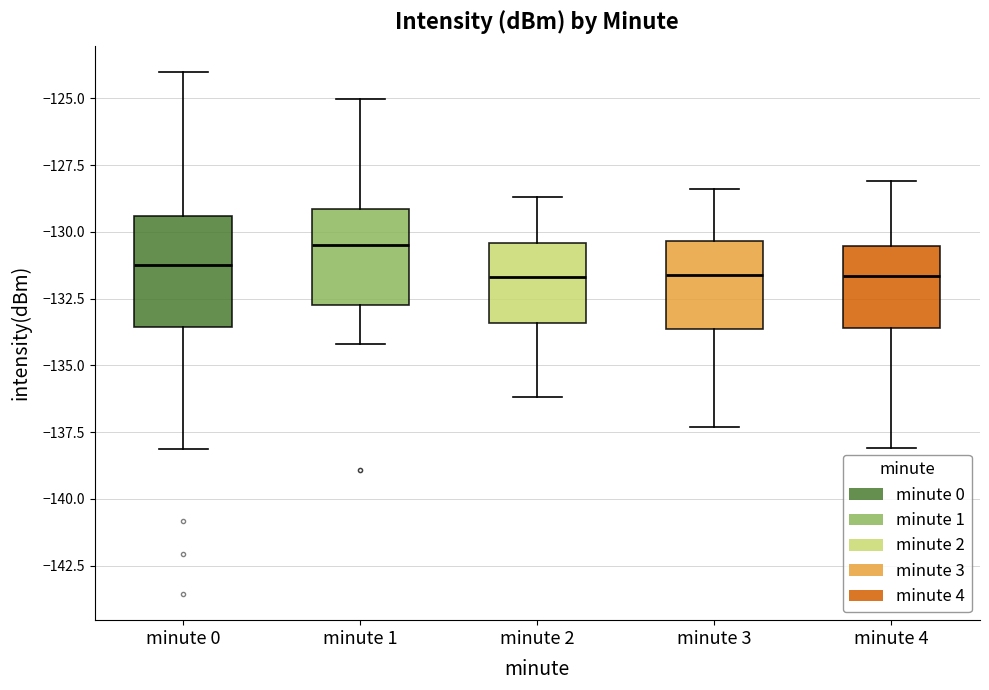

Where does the lower whisker of the box for minute 1 end on the y-axis? The values are not printed on the chart, so give them approximately, as read against the axis.

-134.0